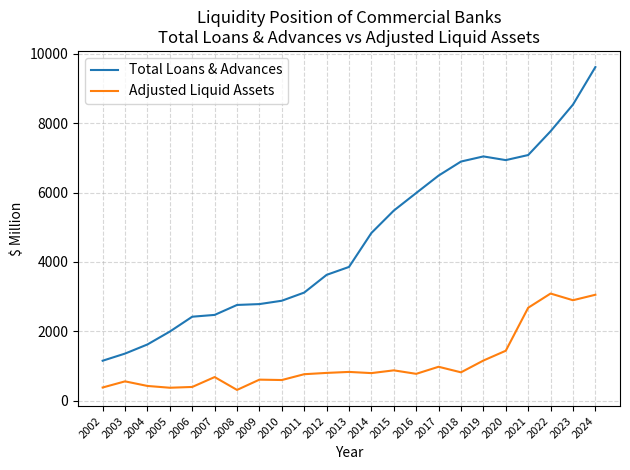

What is the average value of the Adjusted Liquid Assets series?

1101.0